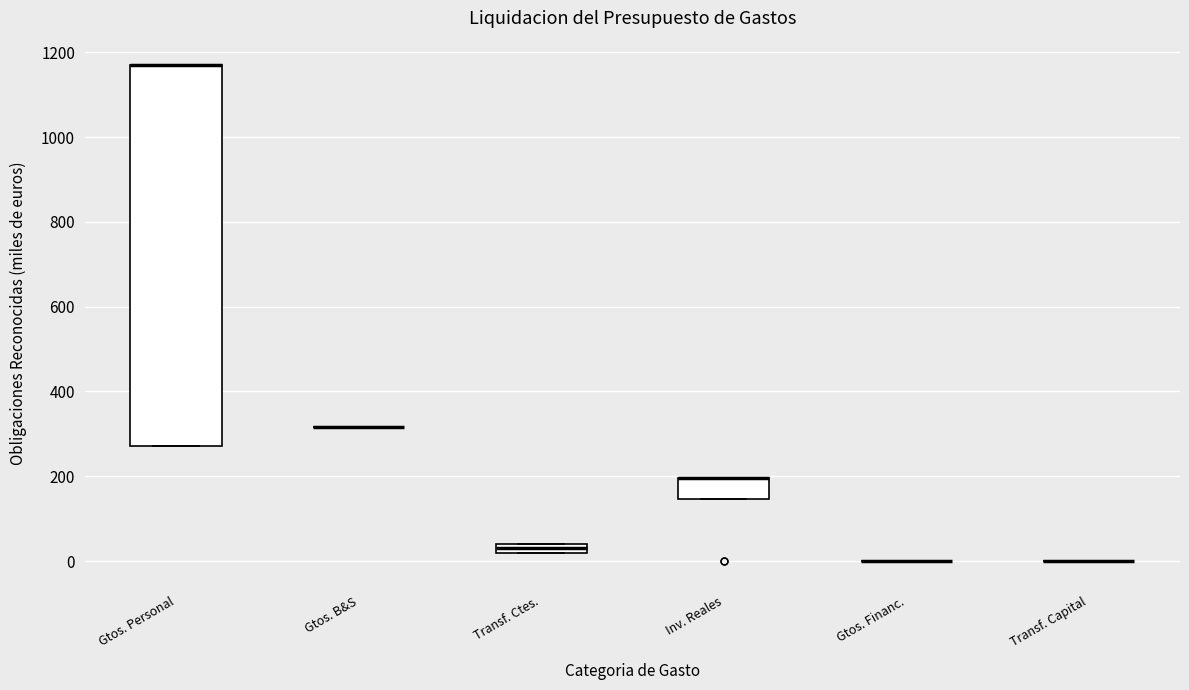

Where is the lower edge of the box for Transf. Ctes. on the y-axis? The values are not printed on the chart, so give them approximately, as read against the axis.

20